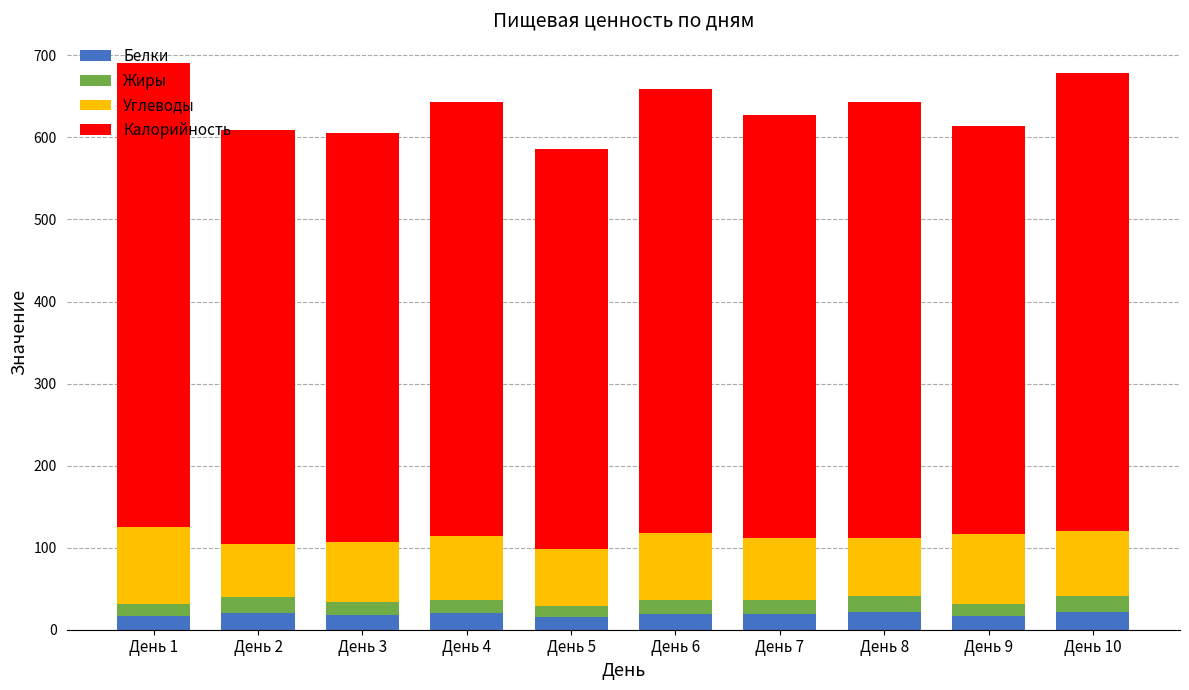

What is the lowest value of the Белки series?

15.5